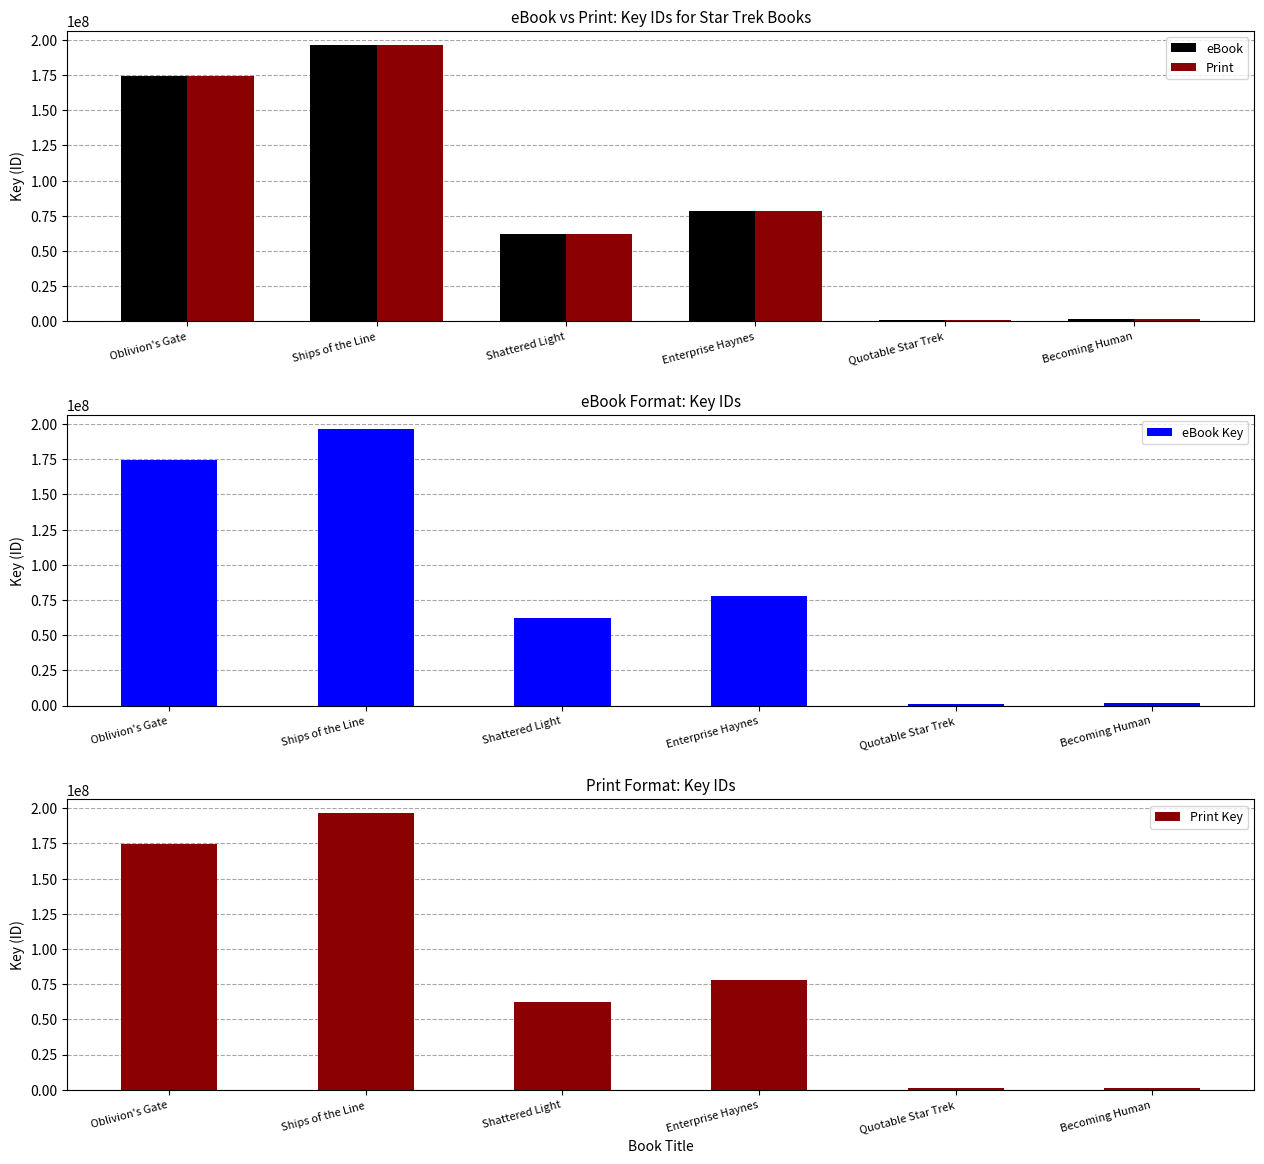

Which series has the largest range (max minus min)?

eBook